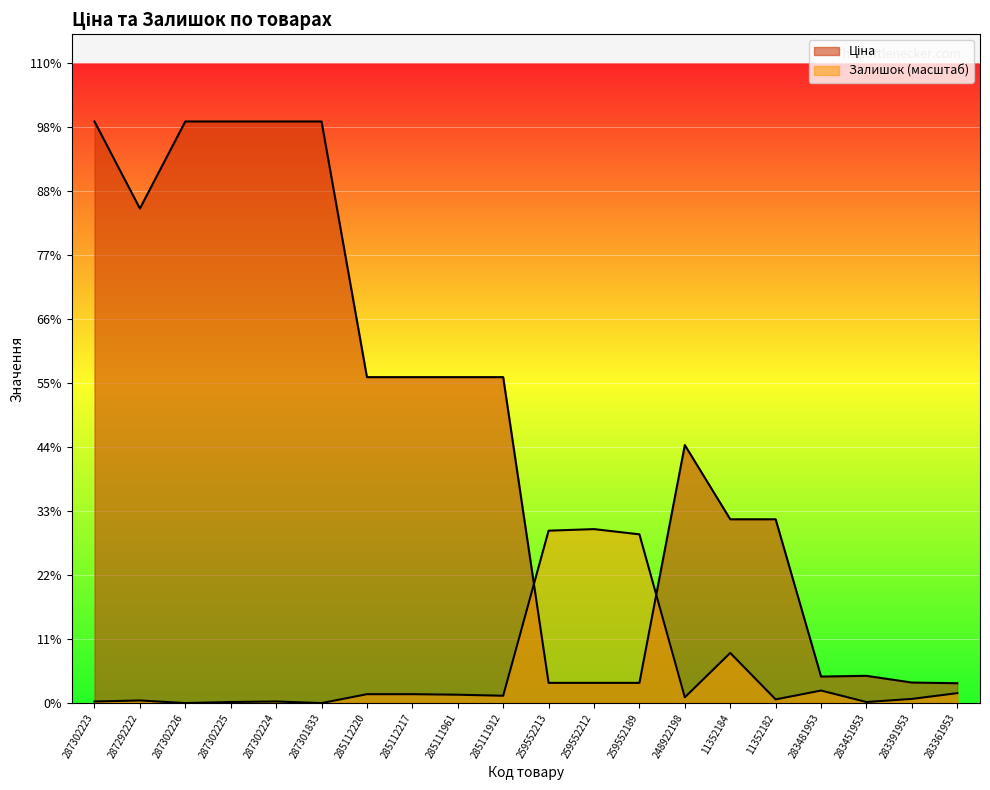

How many interior local valleys does the Ціна series have?

2